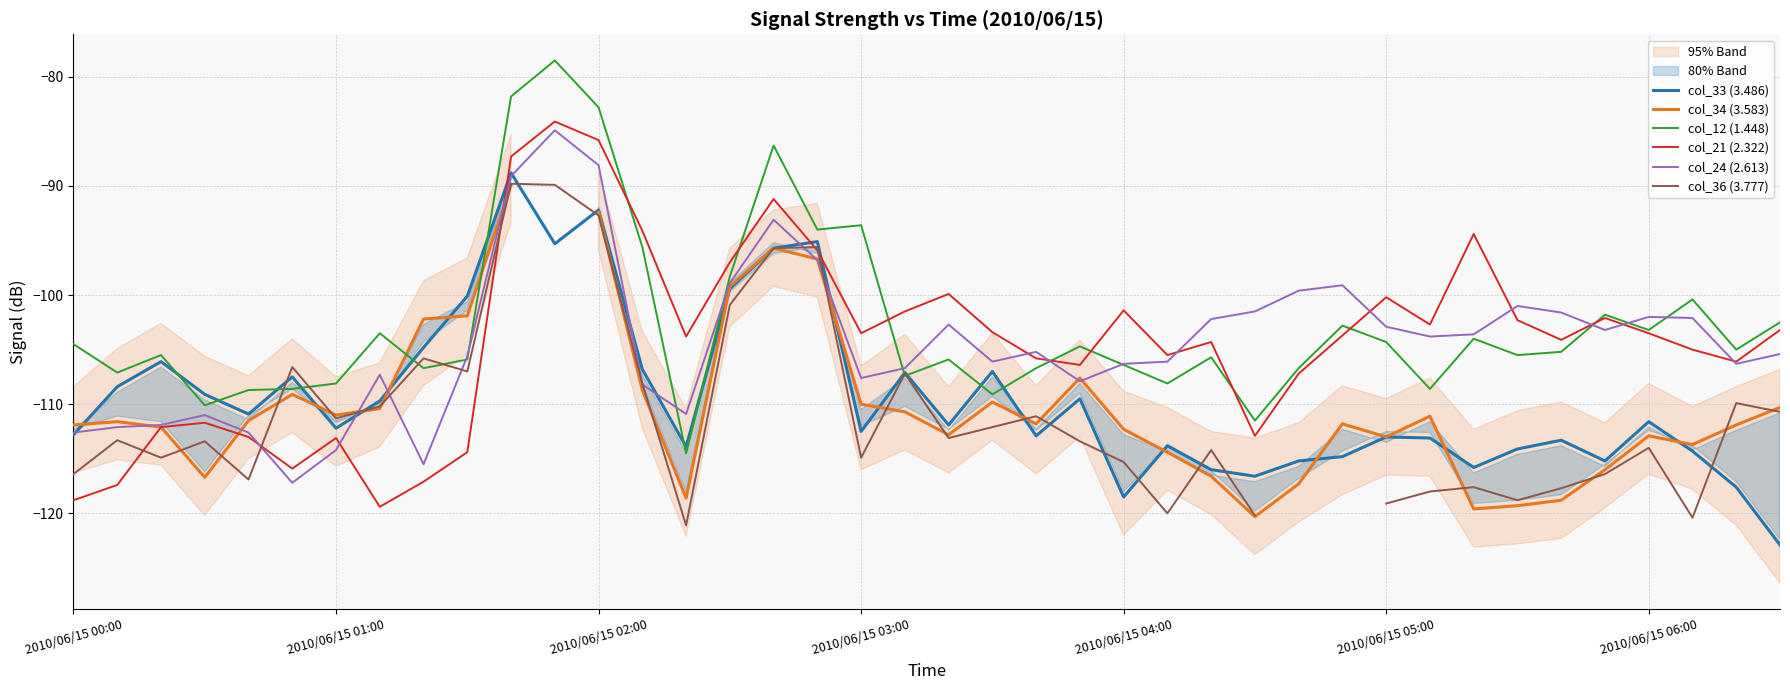

True or false: col_36 (3.777) and col_21 (2.322) intersect in this chart.

True